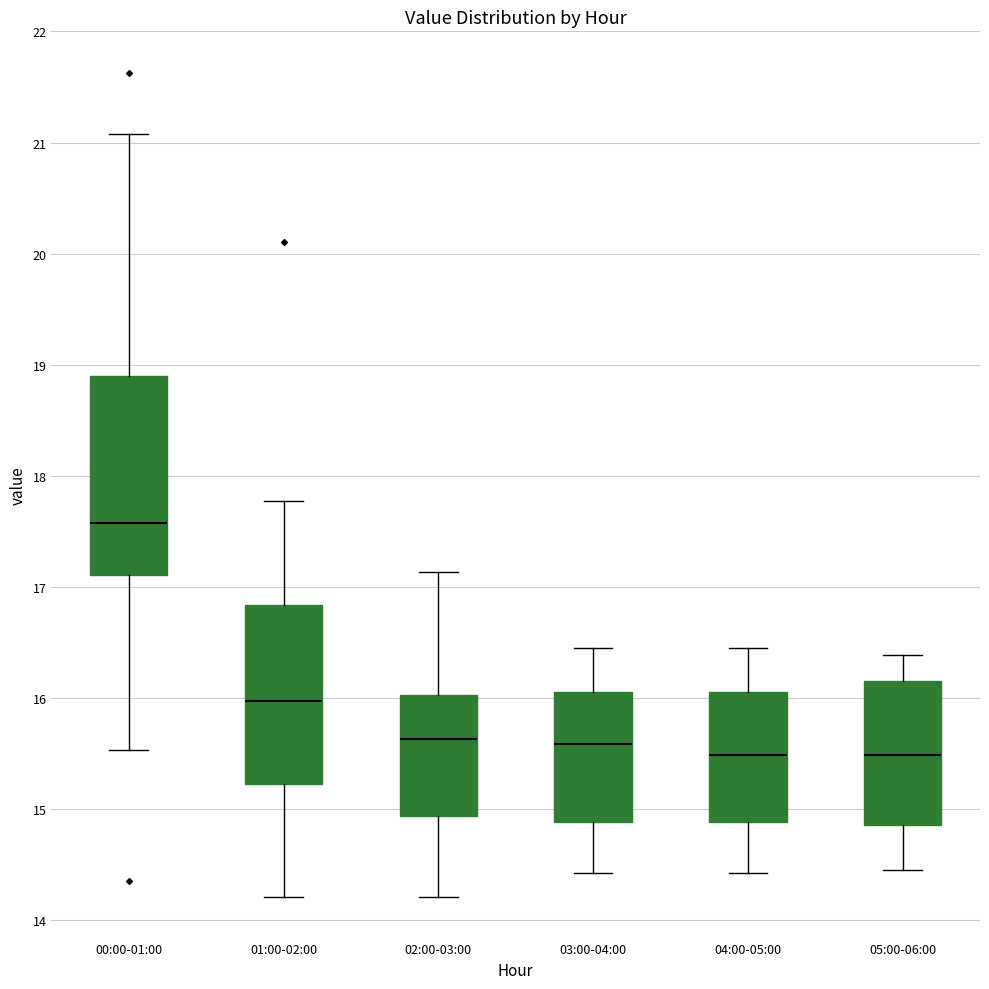

Where does the lower whisker of the box for 05:00-06:00 end on the y-axis? The values are not printed on the chart, so give them approximately, as read against the axis.

14.5